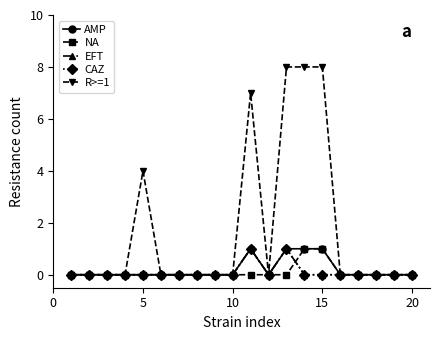

What is the difference between the maximum and minimum values in the CAZ series?

1